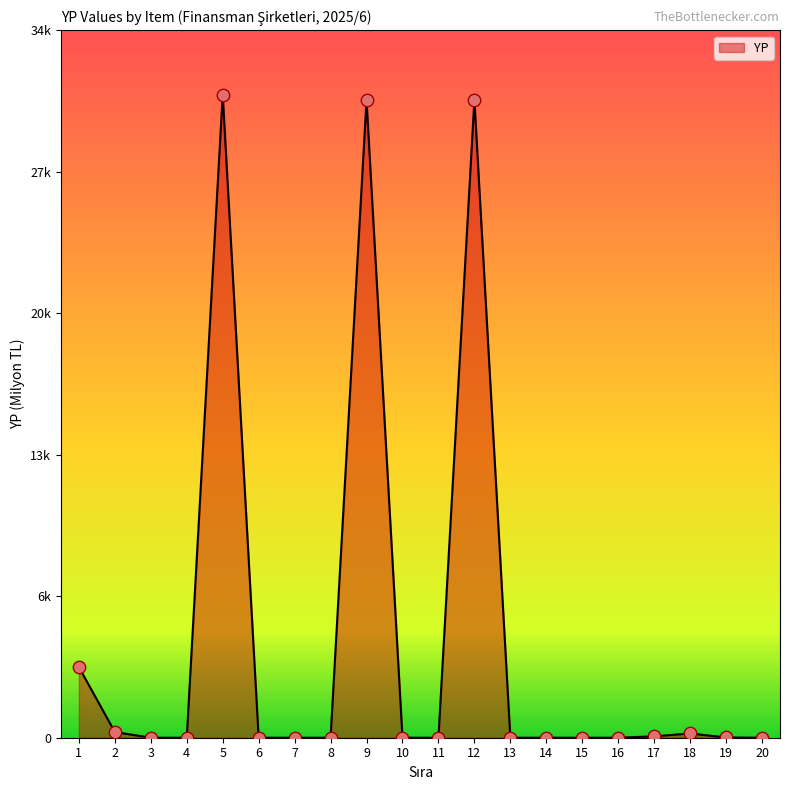

Is this an area chart (filled region under the line)?

Yes